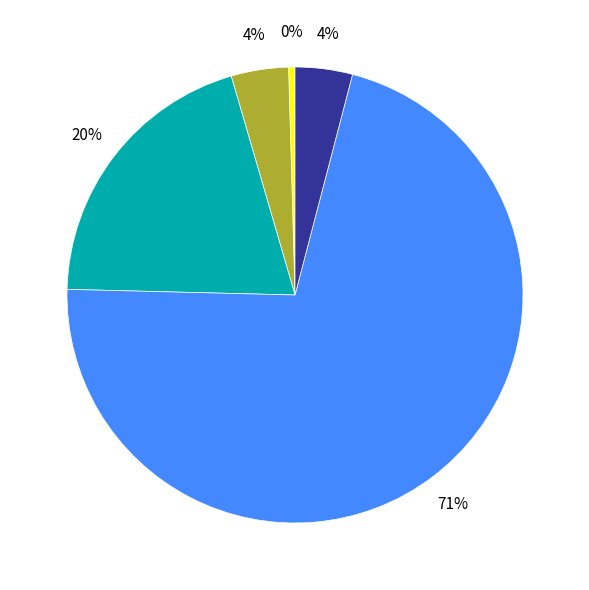

Count the number of slices in the pie.

5